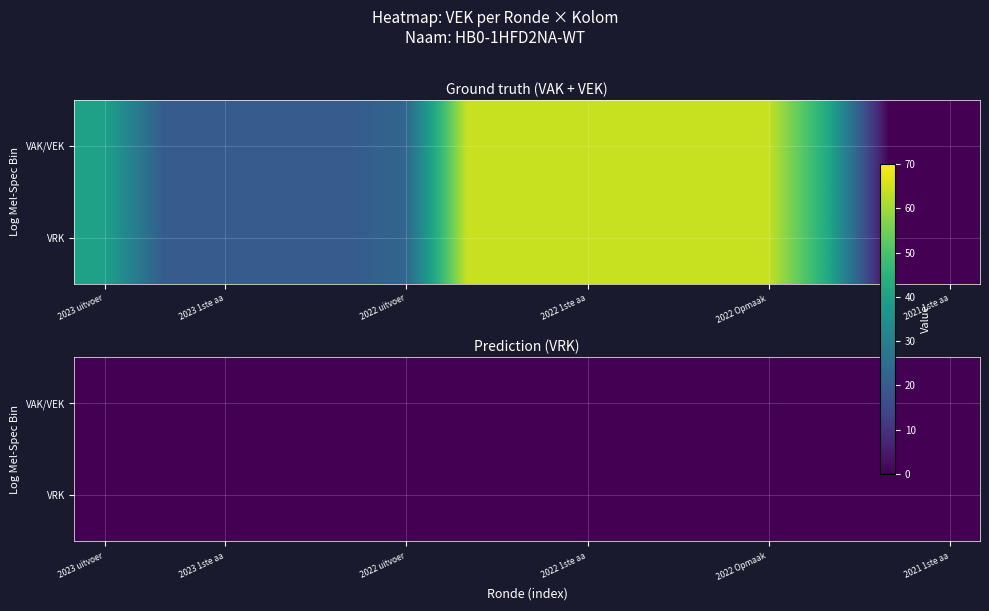

How many data points are above 40?

7